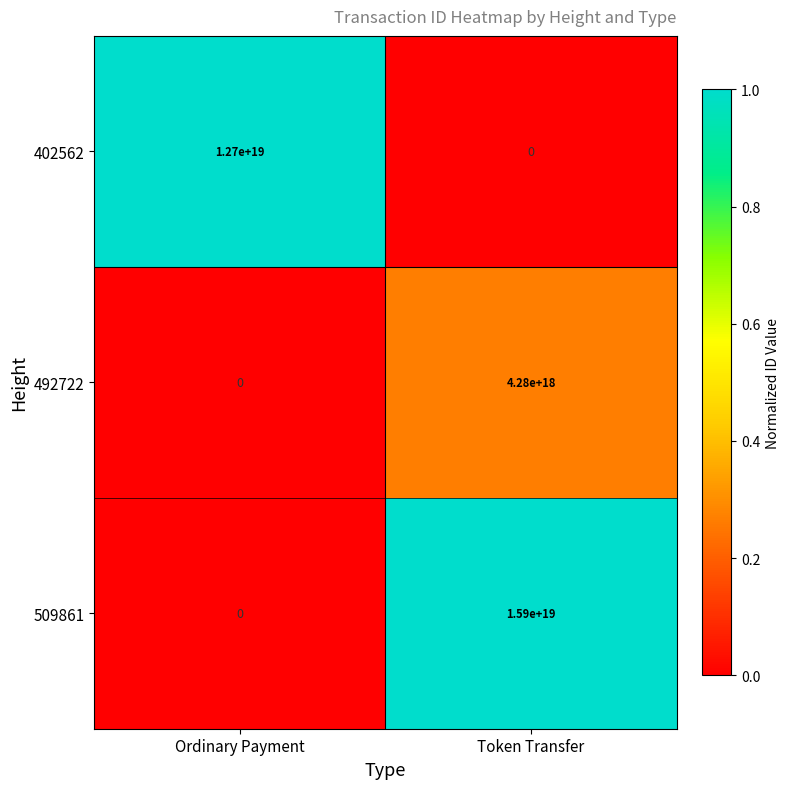

Rank the series at Token Transfer from lowest to highest value.

402562, 492722, 509861